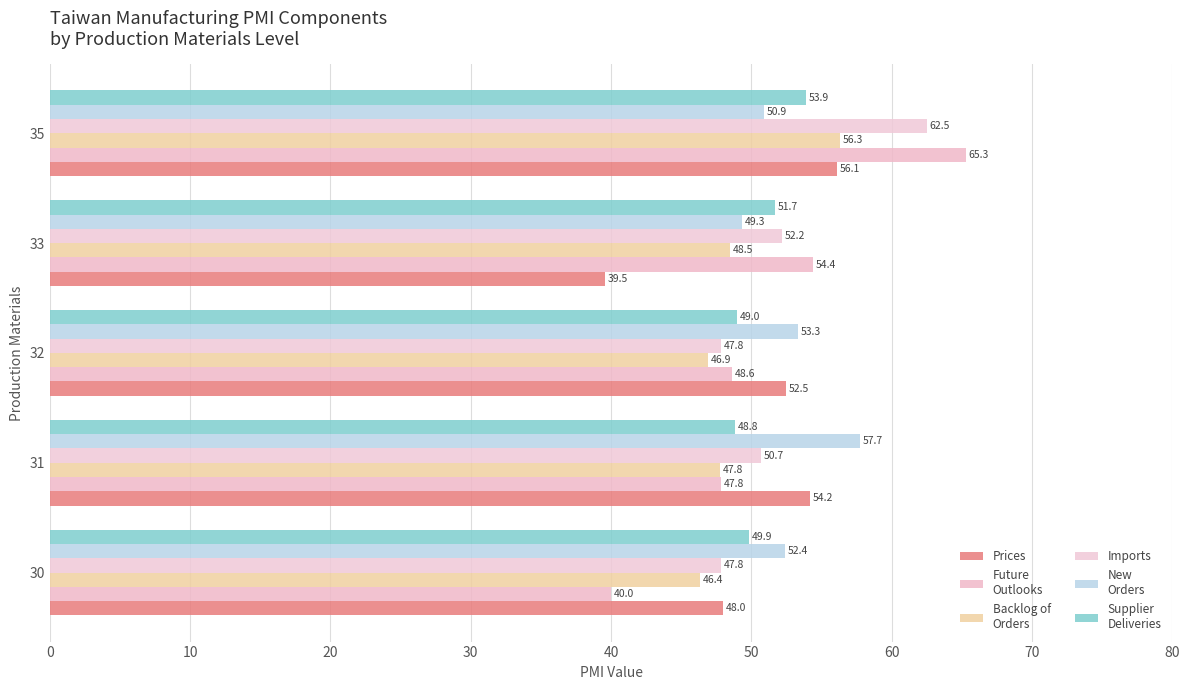

Count the number of categories in the chart.

5